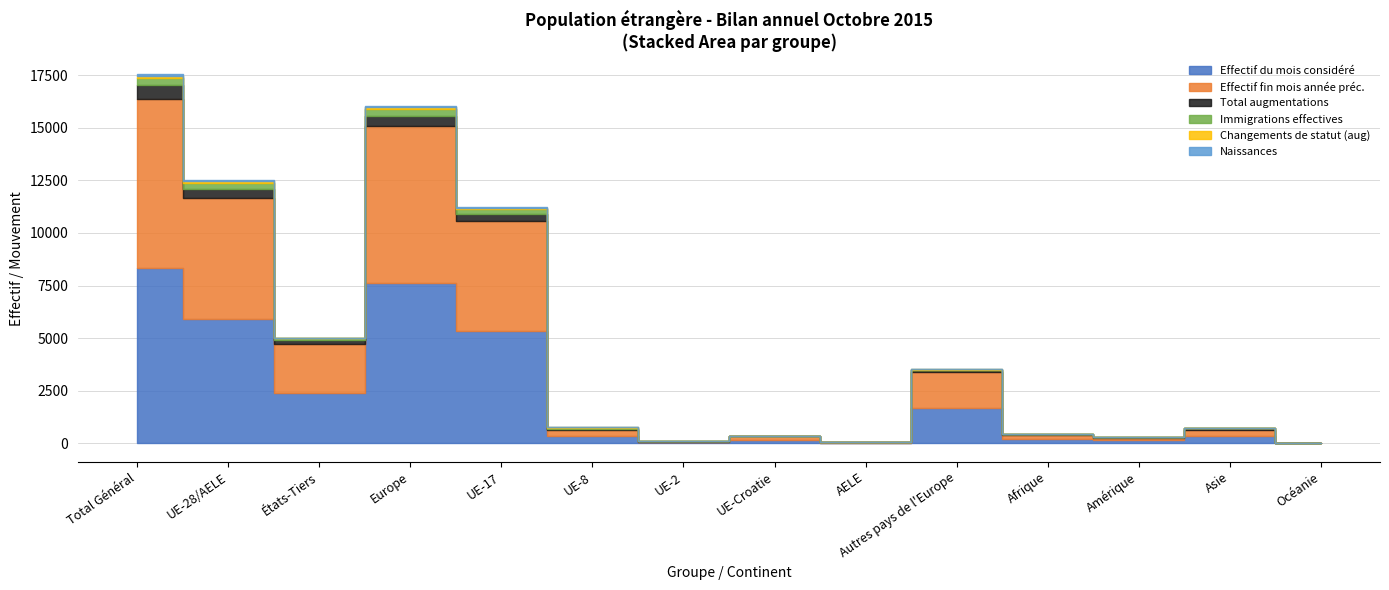

Is it true that Total augmentations equals 1 at AELE?

False